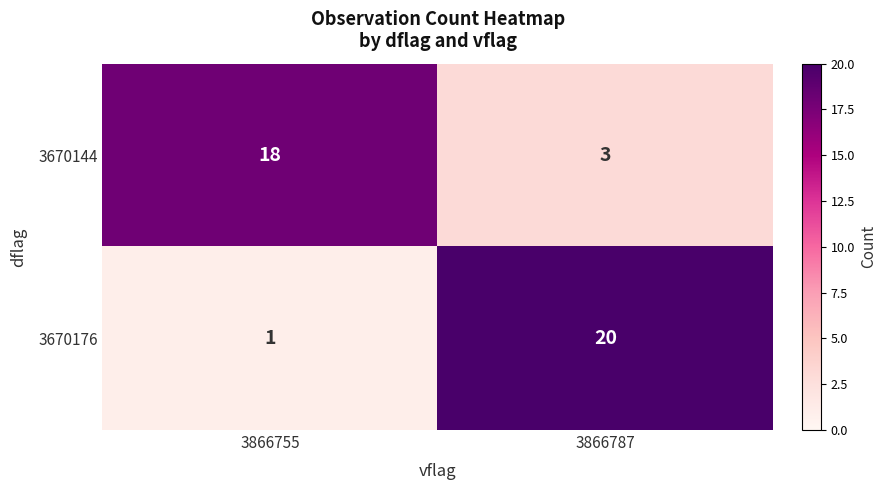

What is the difference between the 3670144 values at 3866755 and 3866787?

15